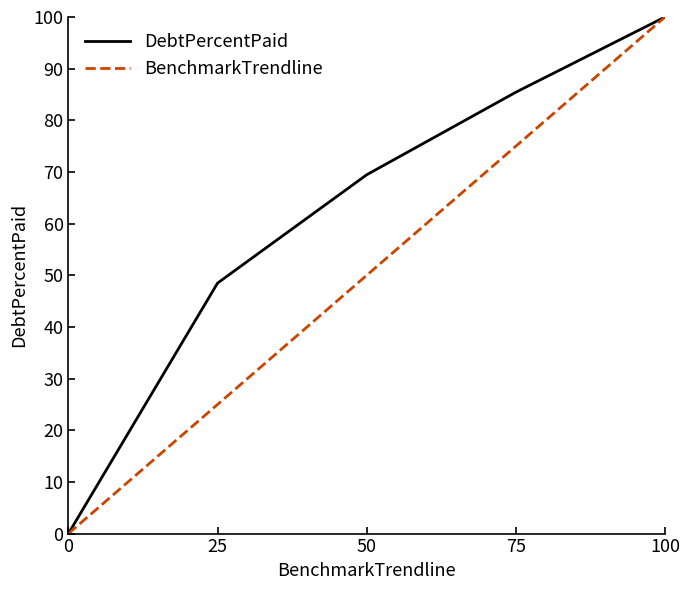

List the labels in order of DebtPercentPaid value, smallest first.

0, 25, 50, 75, 100